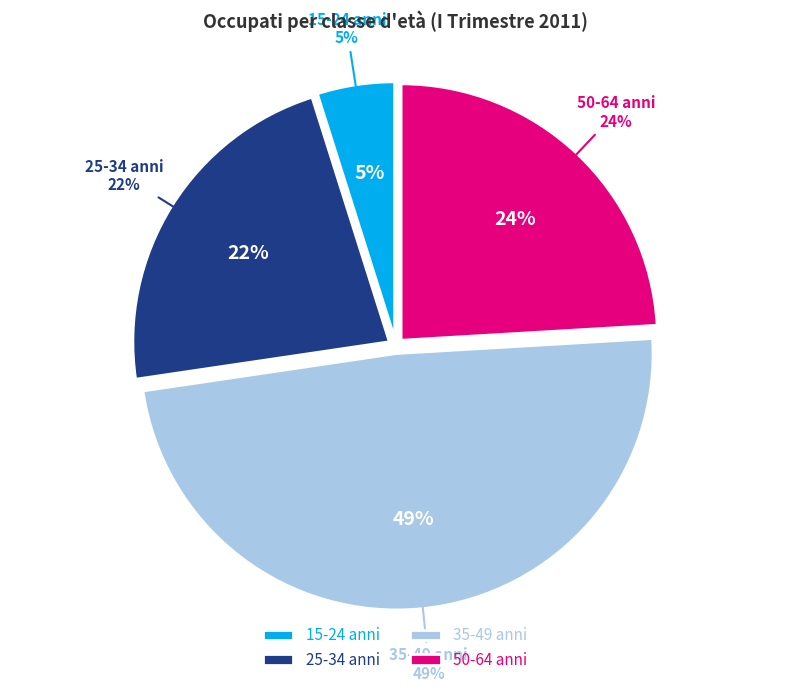

Does 15-24 anni represent more than half of the total?

No